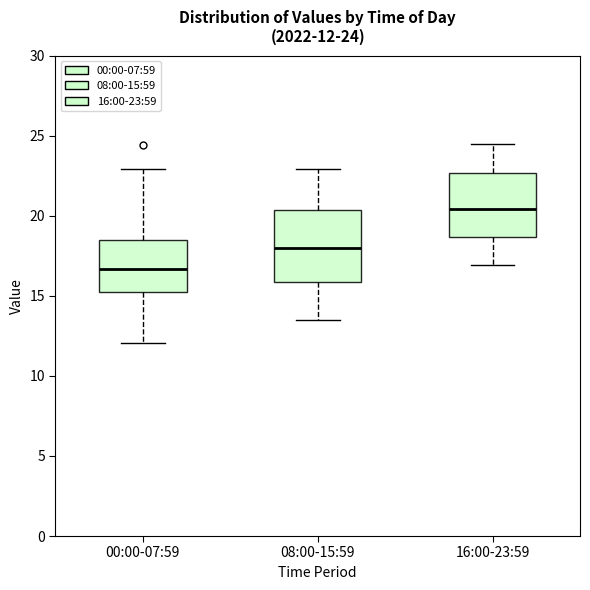

Comparing the boxes themselves (not the whiskers), which one is the tallest?

08:00-15:59